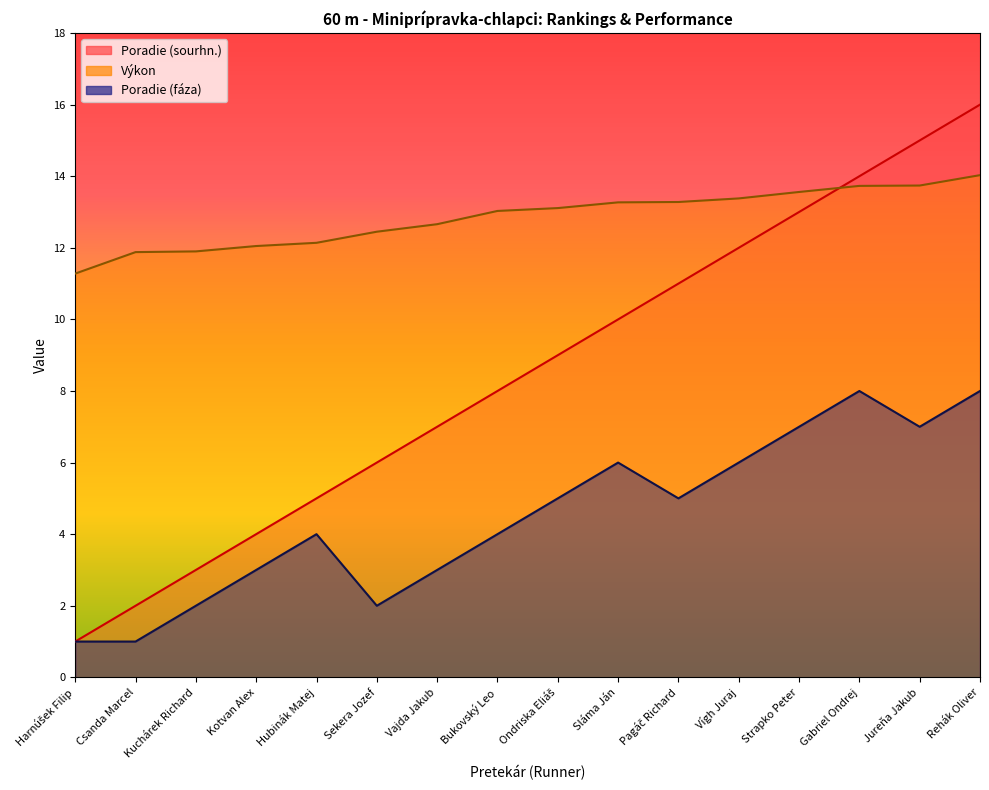

List the series in order of their overall mean, lowest first.

Poradie (fáza), Poradie (sourhn.), Výkon